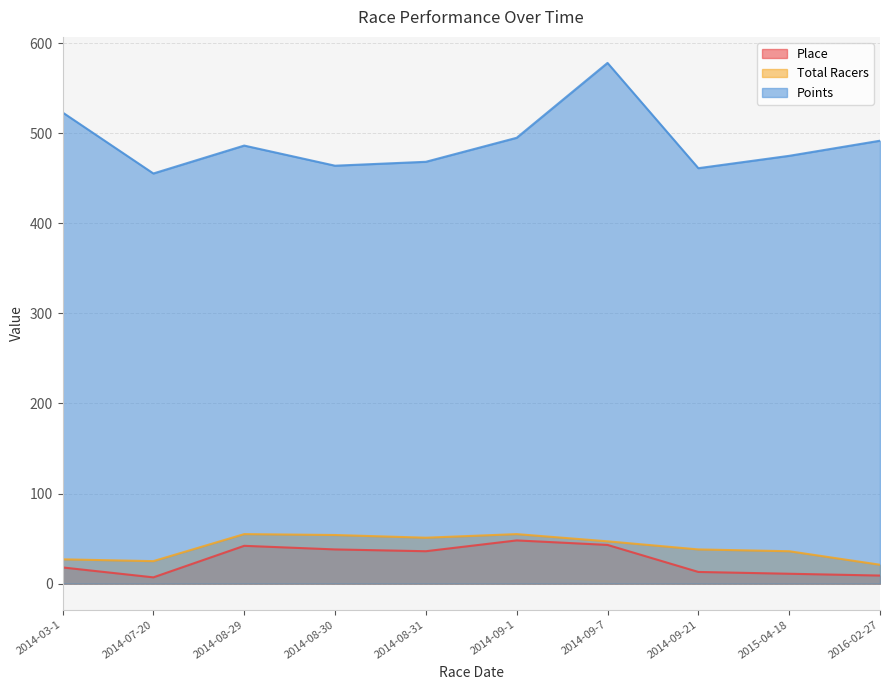

True or false: Place and Points cross at least once.

False